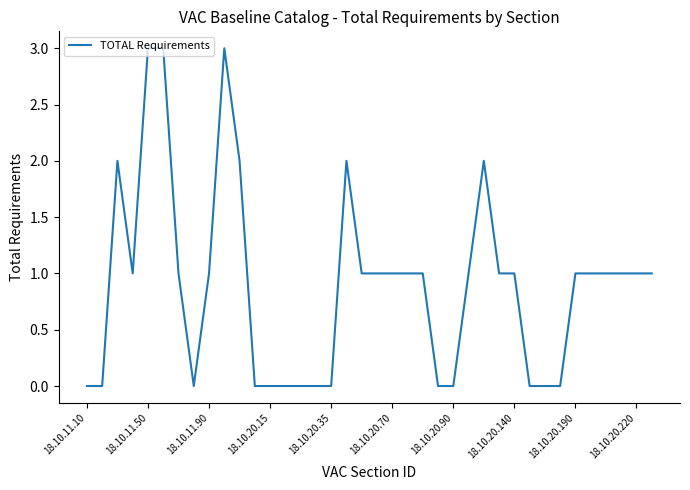

Reading left to right, list all the values displayed in this chart.

0	0	2	1	3	3	1	0	1	3	2	0	0	0	0	0	0	2	1	1	1	1	1	0	0	1	2	1	1	0	0	0	1	1	1	1	1	1